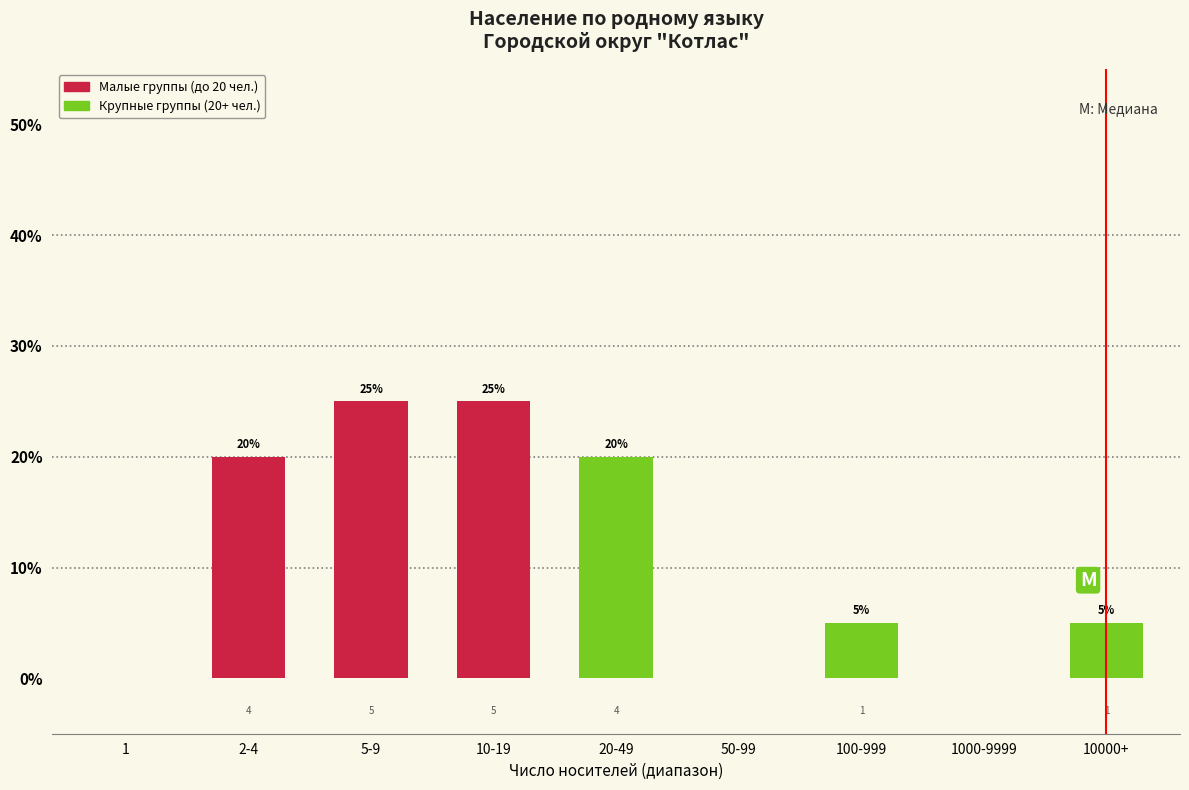

Reading right to left, transcribe all the data shown in this chart.

10000+=5	1000-9999=0	100-999=5	50-99=0	20-49=20	10-19=25	5-9=25	2-4=20	1=0